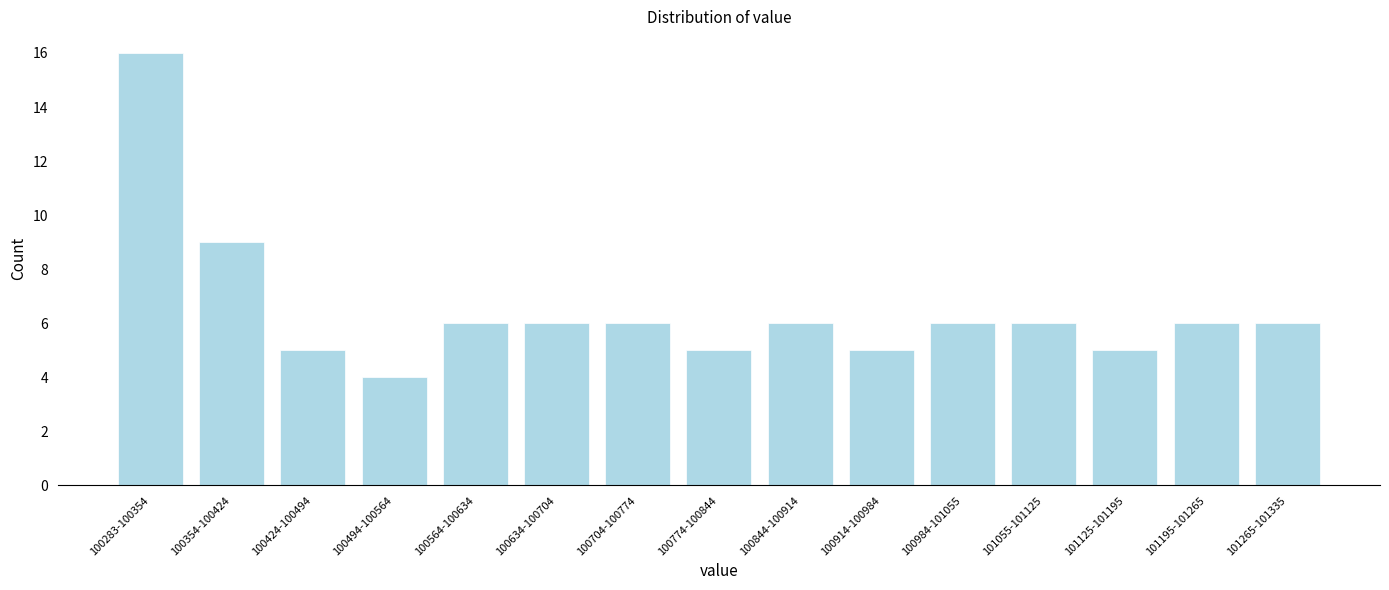

Reading right to left, transcribe all the data shown in this chart.

6	6	5	6	6	5	6	5	6	6	6	4	5	9	16